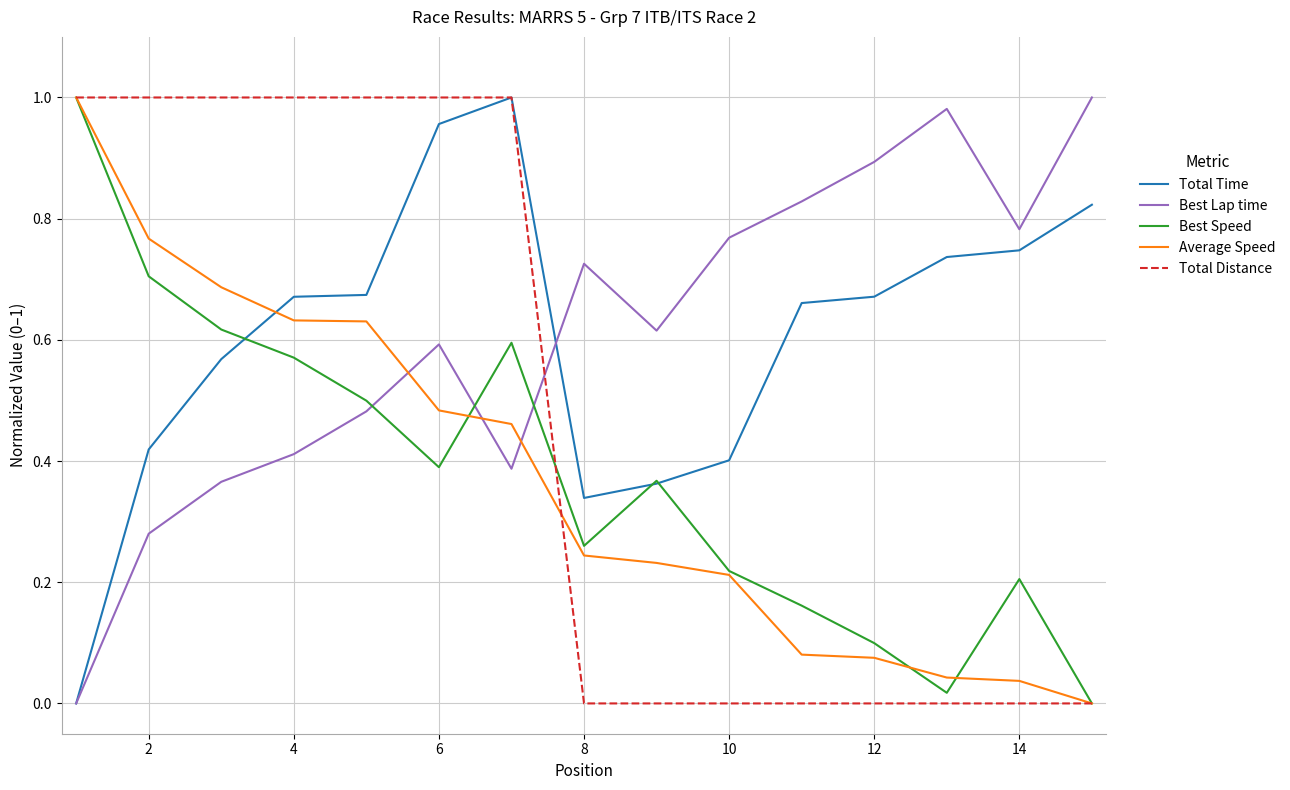

True or false: Best Speed and Best Lap time intersect in this chart.

True